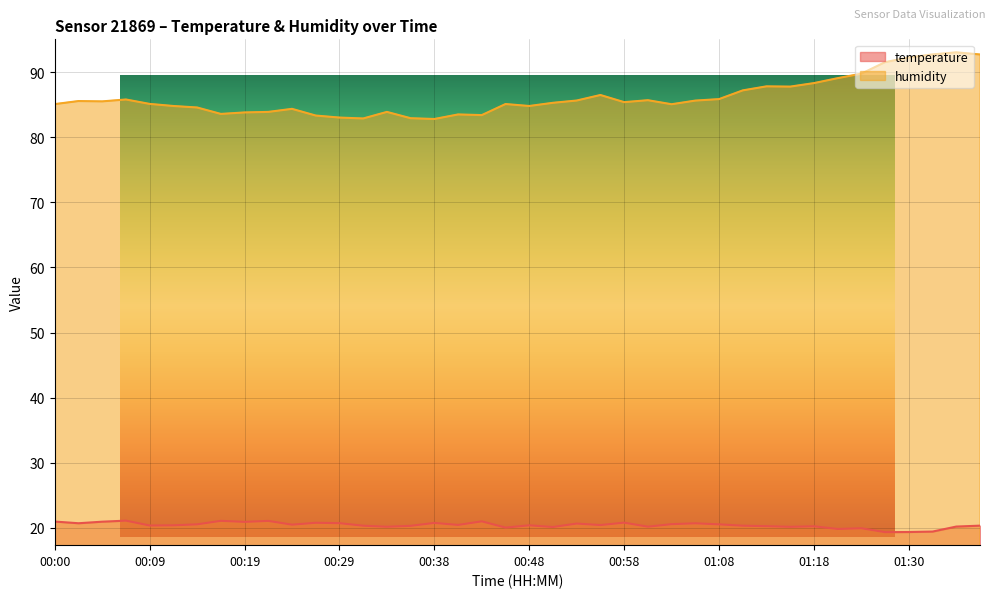

What value does the temperature series have at 00:07?

21.1